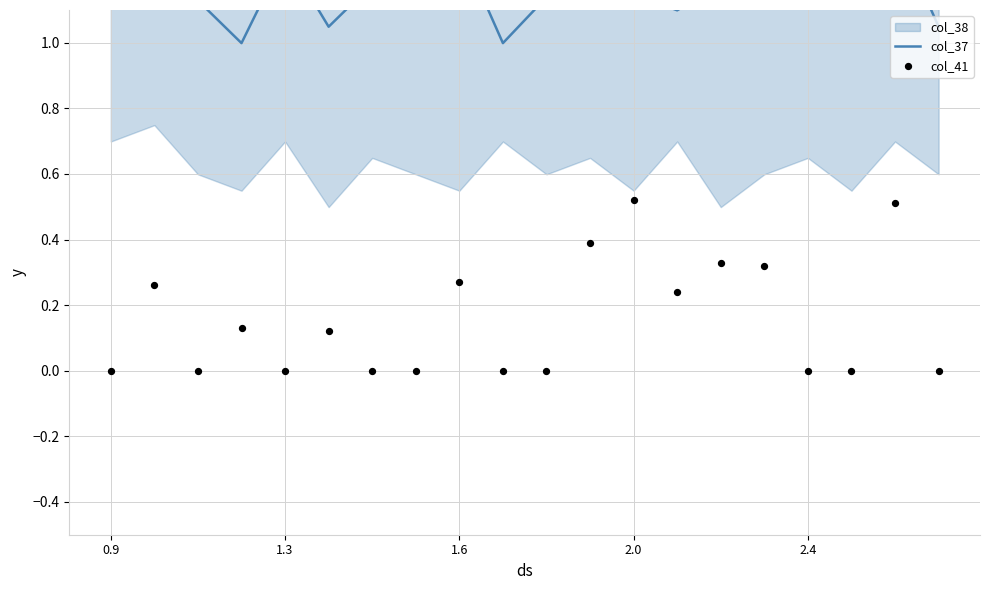

At which category is the sum across all series the highest?

18